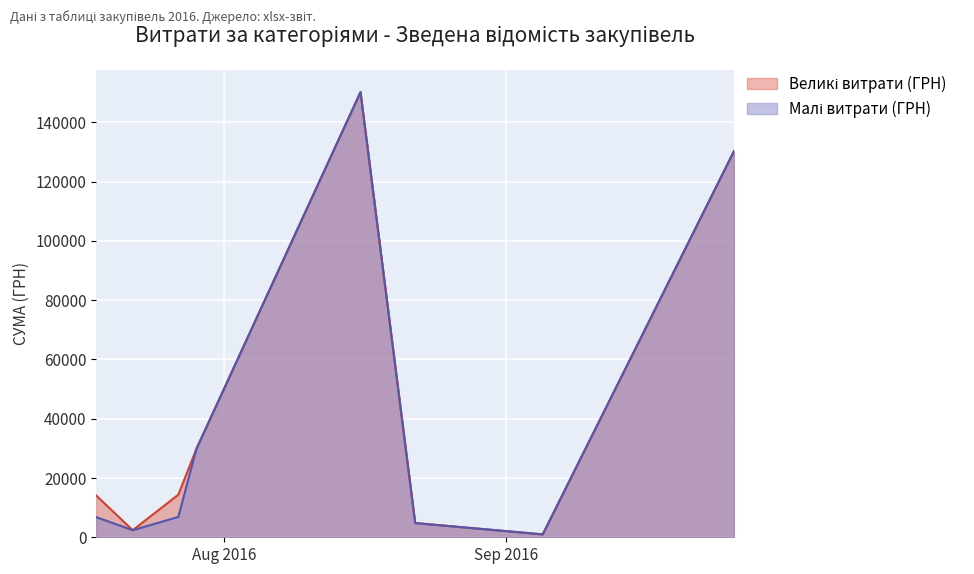

How many lines are shown in the chart?

2